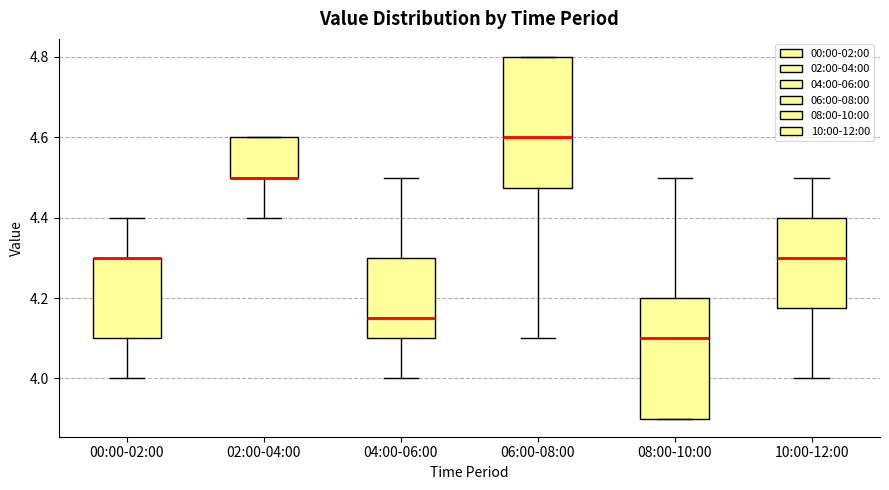

Reading left to right, transcribe this box plot: for each box, give where its median line is, the range the box spans, and where its two whiskers end, as read against the y-axis. The values are not printed on the chart, so give them approximately, as read against the axis.

00:00-02:00: median 4.30 (drawn on the box's upper edge), box 4.10 to 4.30, whiskers 4.00 to 4.40
02:00-04:00: median 4.50 (drawn on the box's lower edge), box 4.50 to 4.60, whiskers 4.40 to 4.60
04:00-06:00: median 4.16, box 4.10 to 4.30, whiskers 4.00 to 4.50
06:00-08:00: median 4.60, box 4.48 to 4.80, whiskers 4.10 to 4.80
08:00-10:00: median 4.10, box 3.90 to 4.20, whiskers 3.90 to 4.50
10:00-12:00: median 4.30, box 4.18 to 4.40, whiskers 4.00 to 4.50